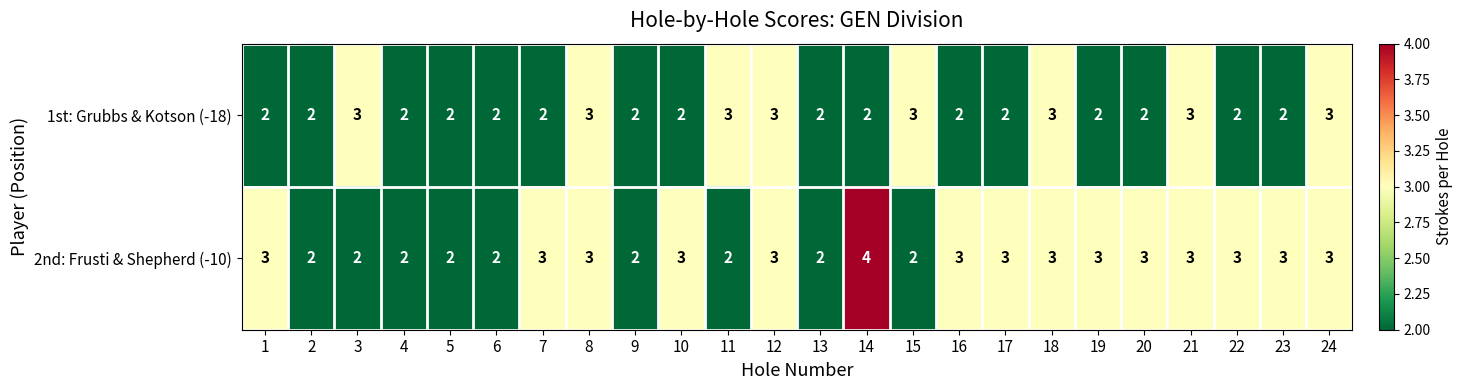

What is the sum of the 2nd: Frusti & Shepherd (-10) values at 12 and 4?

5